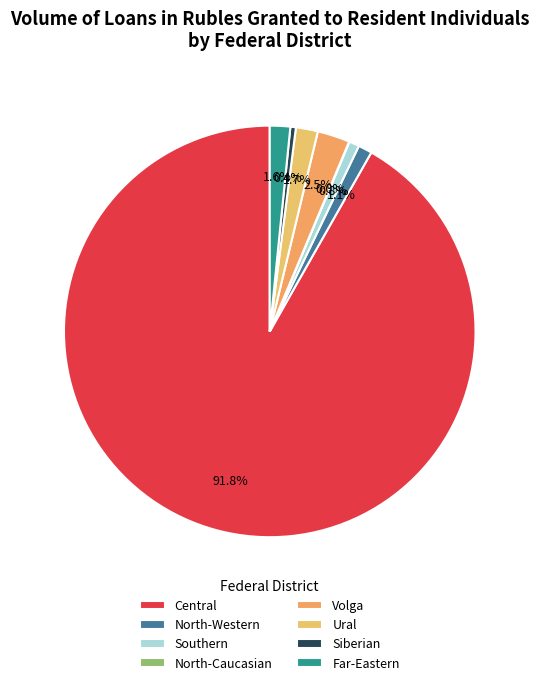

Which slice is the largest?

Central